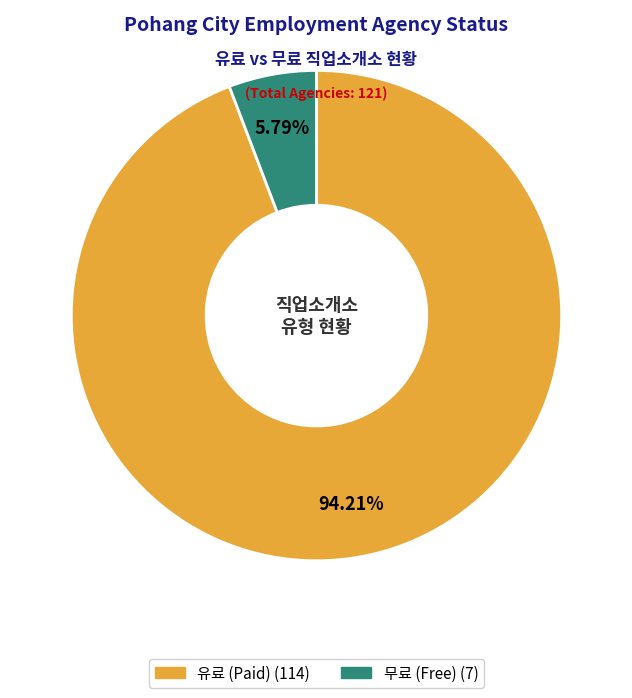

Is the sum of 유료 and 무료 greater than half?

Yes